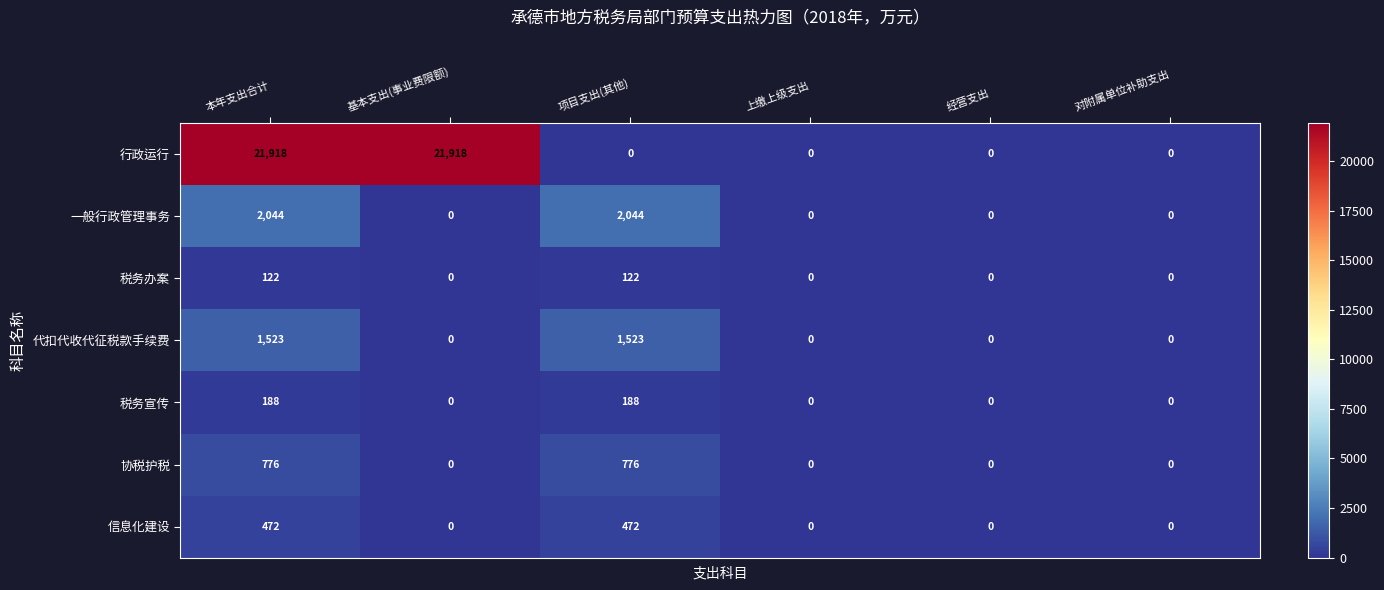

Which series has the largest total across all categories?

行政运行